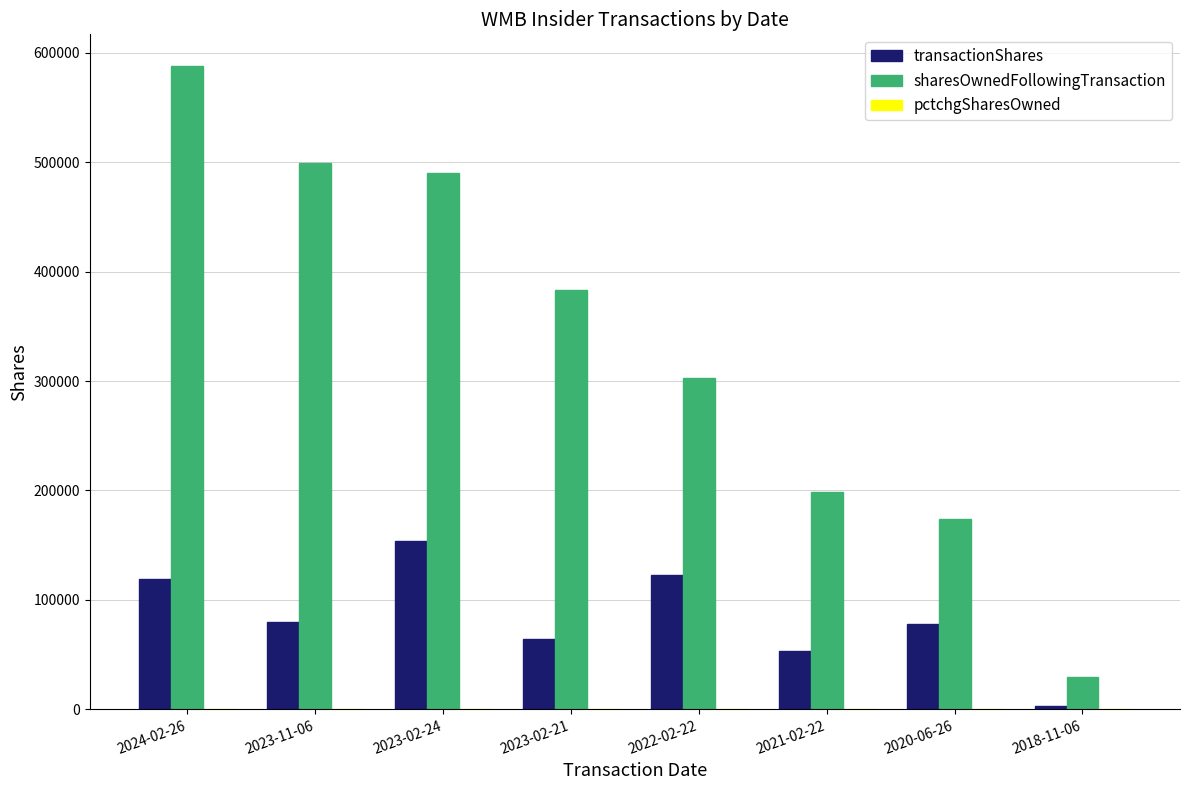

At which category does the chart reach its peak across all series?

2024-02-26